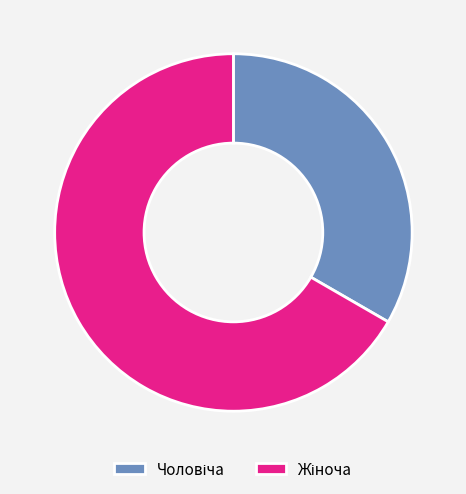

Is there any slice that represents more than half of the pie?

Yes